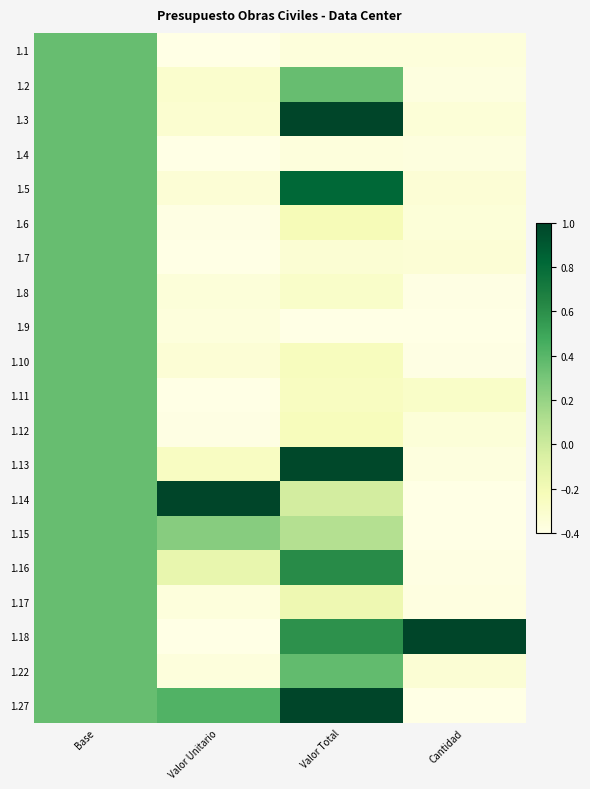

Count the number of categories in the chart.

4